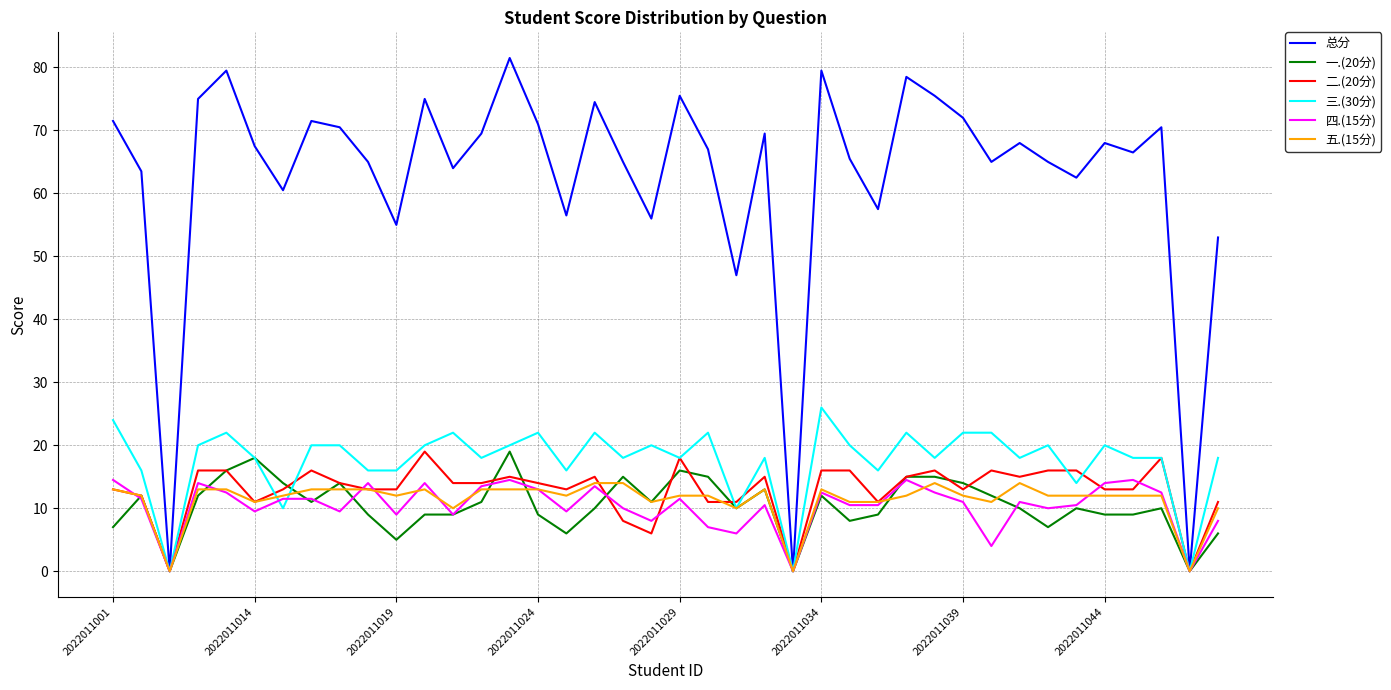

Which series has the largest total across all categories?

总分